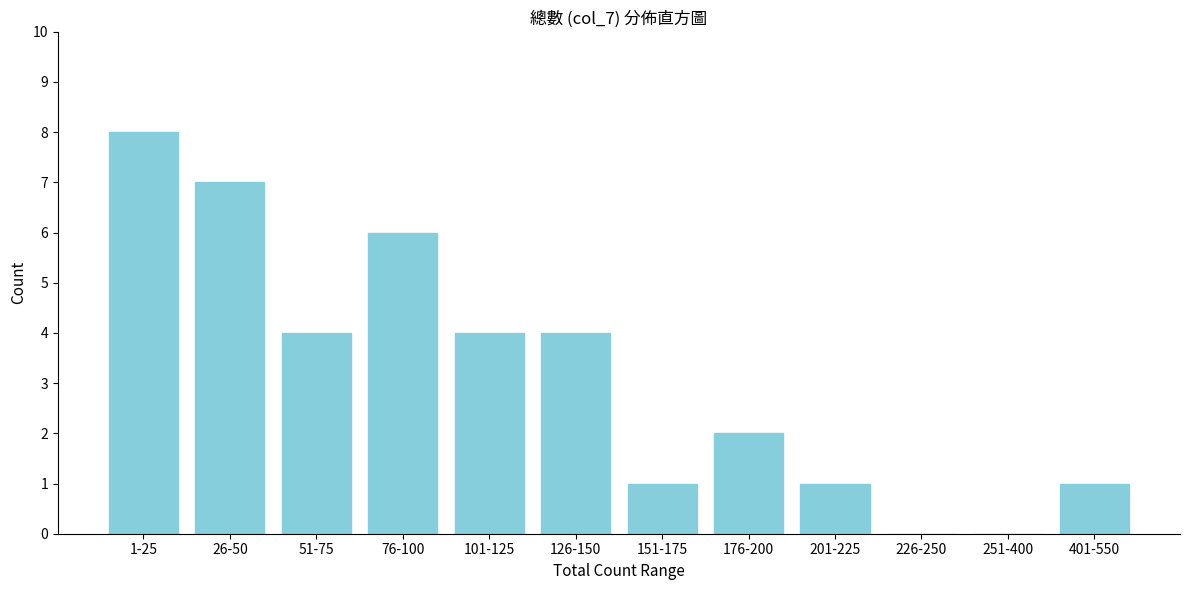

Reading left to right, list all the values displayed in this chart.

1-25=8	26-50=7	51-75=4	76-100=6	101-125=4	126-150=4	151-175=1	176-200=2	201-225=1	226-250=0	251-400=0	401-550=1